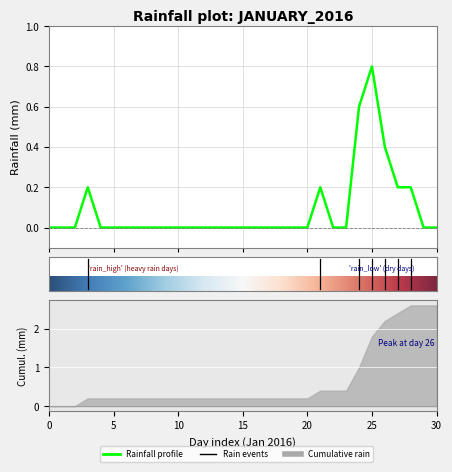

What is the maximum value shown in the chart?

0.8